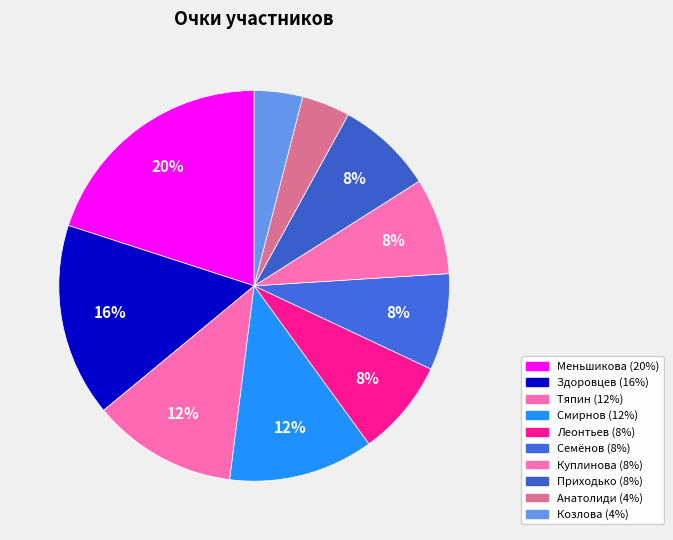

How many segments does this pie chart have?

10